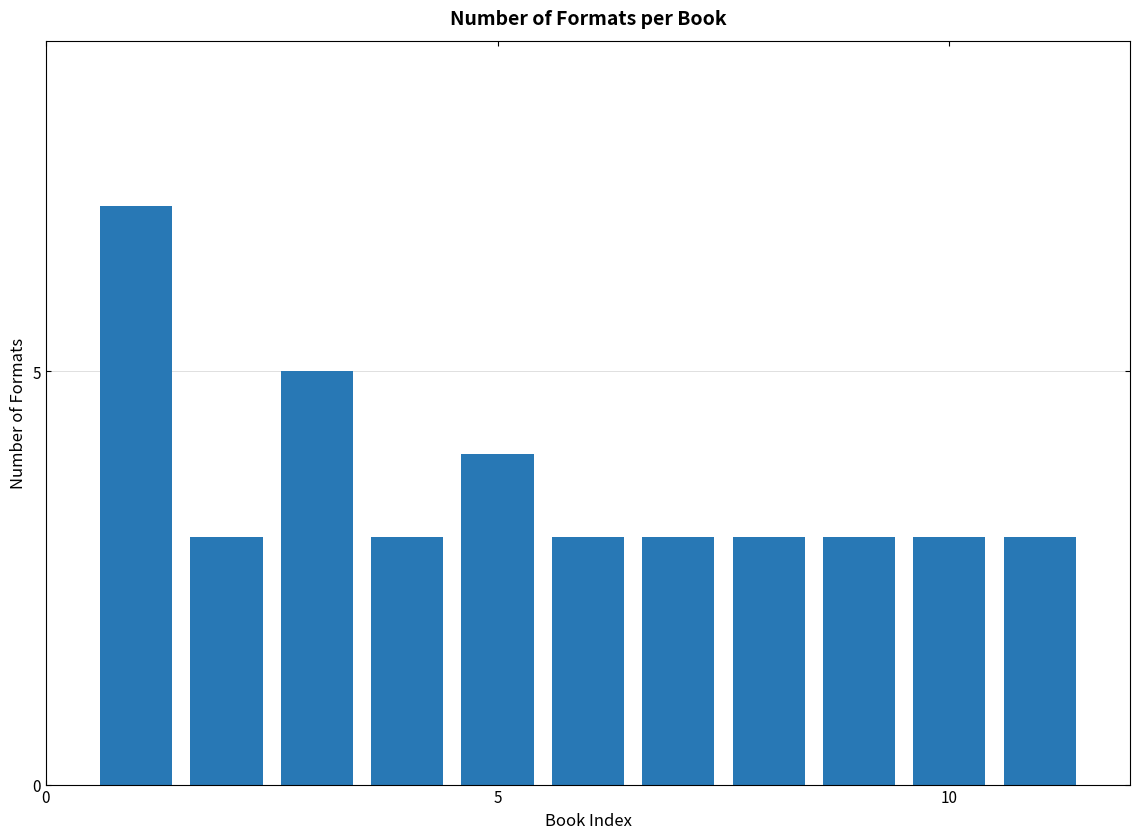

Reading right to left, what are all the values shown in this chart?

3	3	3	3	3	3	4	3	5	3	7